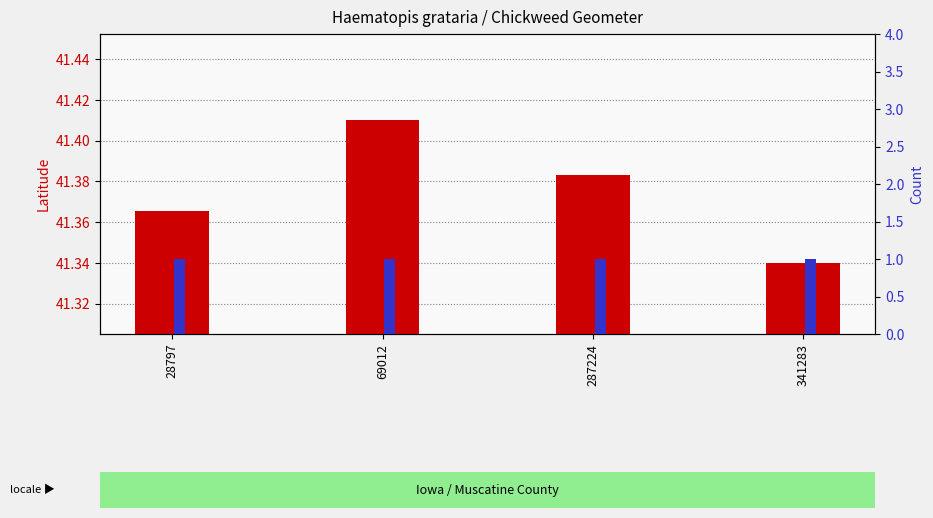

What value does the Count series have at 287224?

1.0